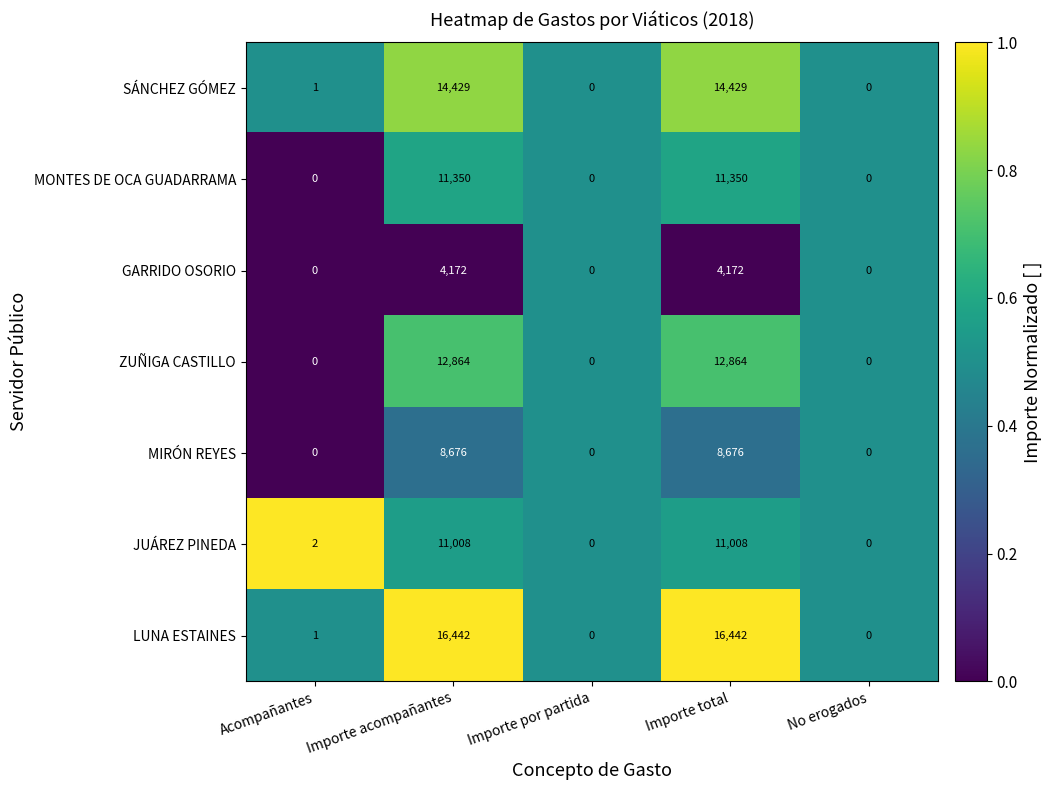

Which series has the widest spread of values?

LUNA ESTAINES